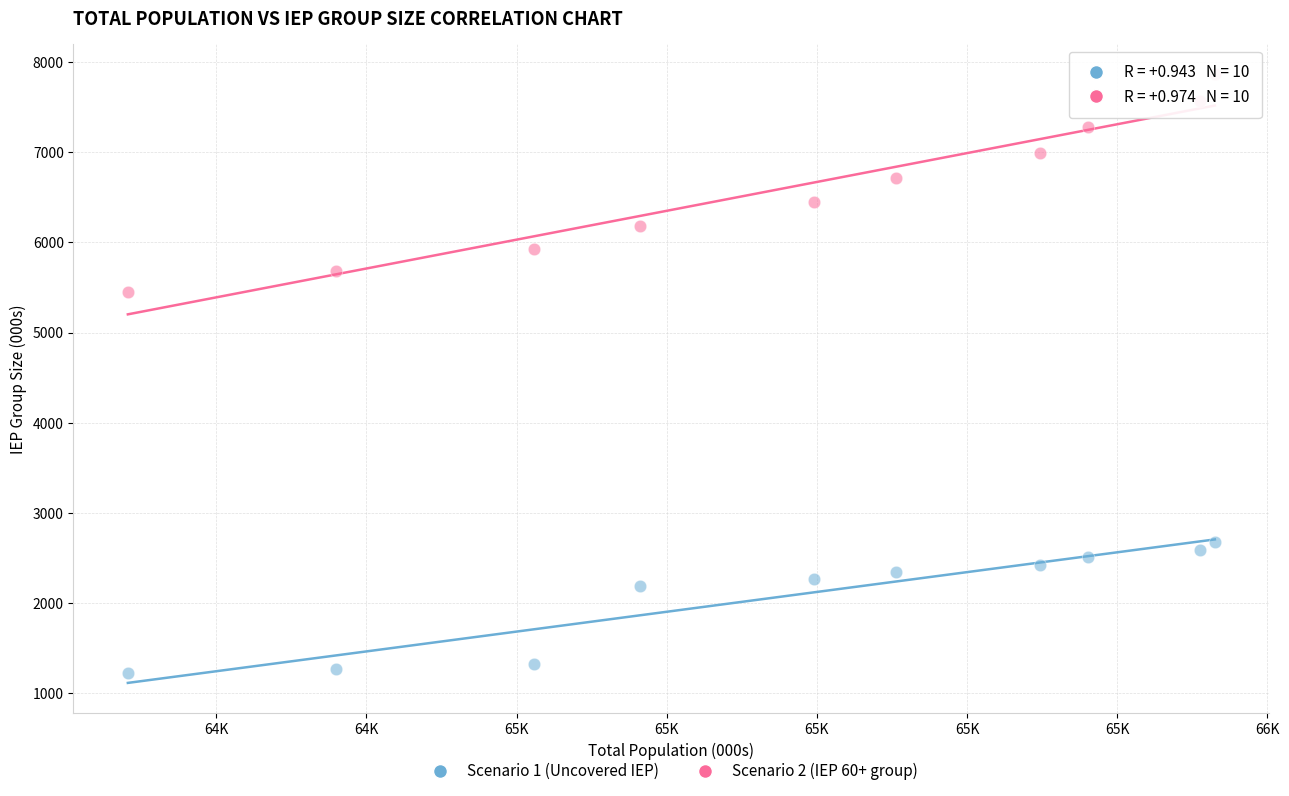

Which series reaches the maximum Y coordinate?

Scenario 2 (IEP 60+ group)